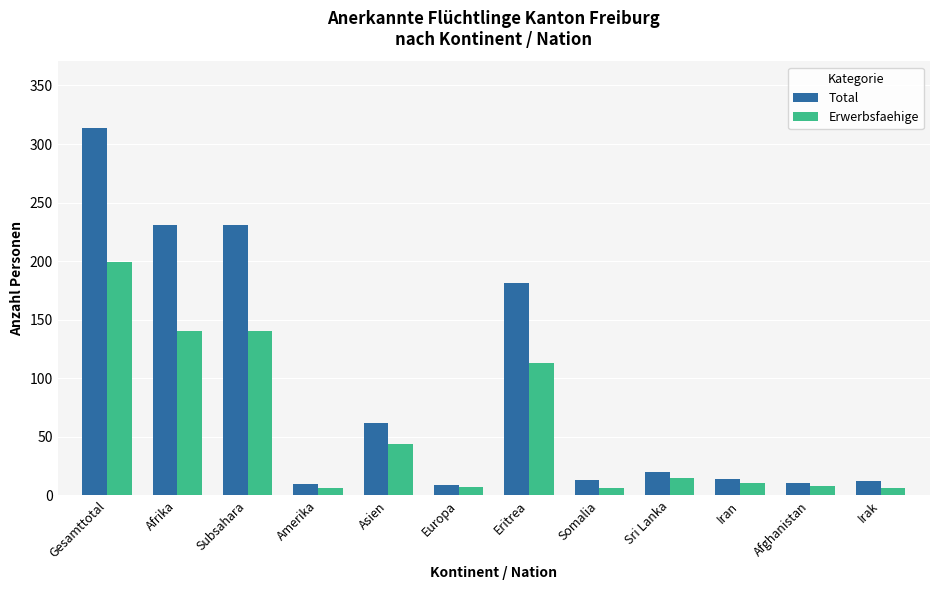

What is the label of the 9th bar from the right?

Amerika